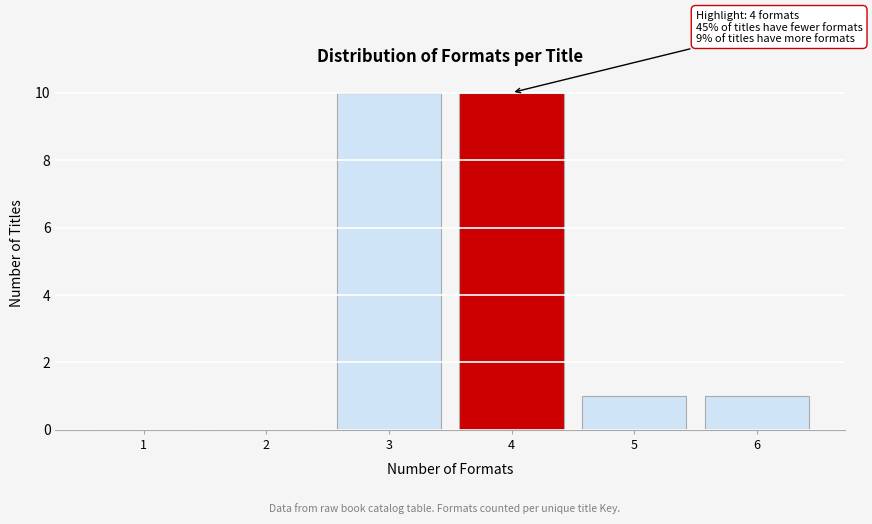

Reading left to right, extract all data points from this chart.

1=0	2=0	3=10	4=10	5=1	6=1